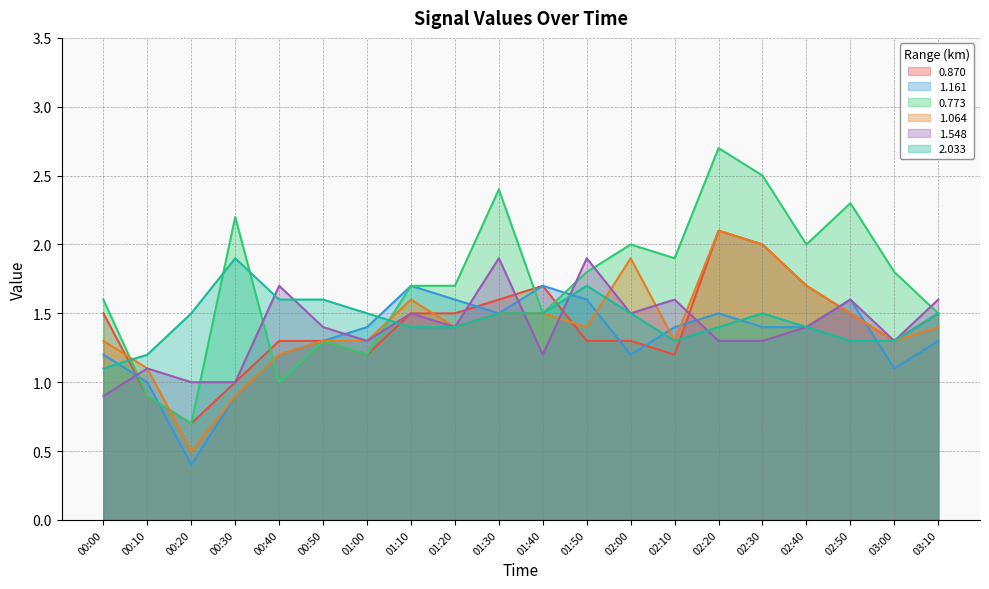

Reading left to right, transcribe all the data shown in this chart.

0.870: 1.5	0.9	0.7	1.0	1.3	1.3	1.2	1.5	1.5	1.6	1.7	1.3	1.3	1.2	2.1	2.0	1.7	1.5	1.3	1.5
1.161: 1.2	1.0	0.4	0.9	1.2	1.3	1.4	1.7	1.6	1.5	1.7	1.6	1.2	1.4	1.5	1.4	1.4	1.6	1.1	1.3
0.773: 1.6	0.9	0.7	2.2	1.0	1.3	1.2	1.7	1.7	2.4	1.5	1.8	2.0	1.9	2.7	2.5	2.0	2.3	1.8	1.5
1.064: 1.3	1.1	0.5	0.9	1.2	1.3	1.3	1.6	1.4	1.5	1.5	1.4	1.9	1.3	2.1	2.0	1.7	1.5	1.3	1.4
1.548: 0.9	1.1	1.0	1.0	1.7	1.4	1.3	1.5	1.4	1.9	1.2	1.9	1.5	1.6	1.3	1.3	1.4	1.6	1.3	1.6
2.033: 1.1	1.2	1.5	1.9	1.6	1.6	1.5	1.4	1.4	1.5	1.5	1.7	1.5	1.3	1.4	1.5	1.4	1.3	1.3	1.5